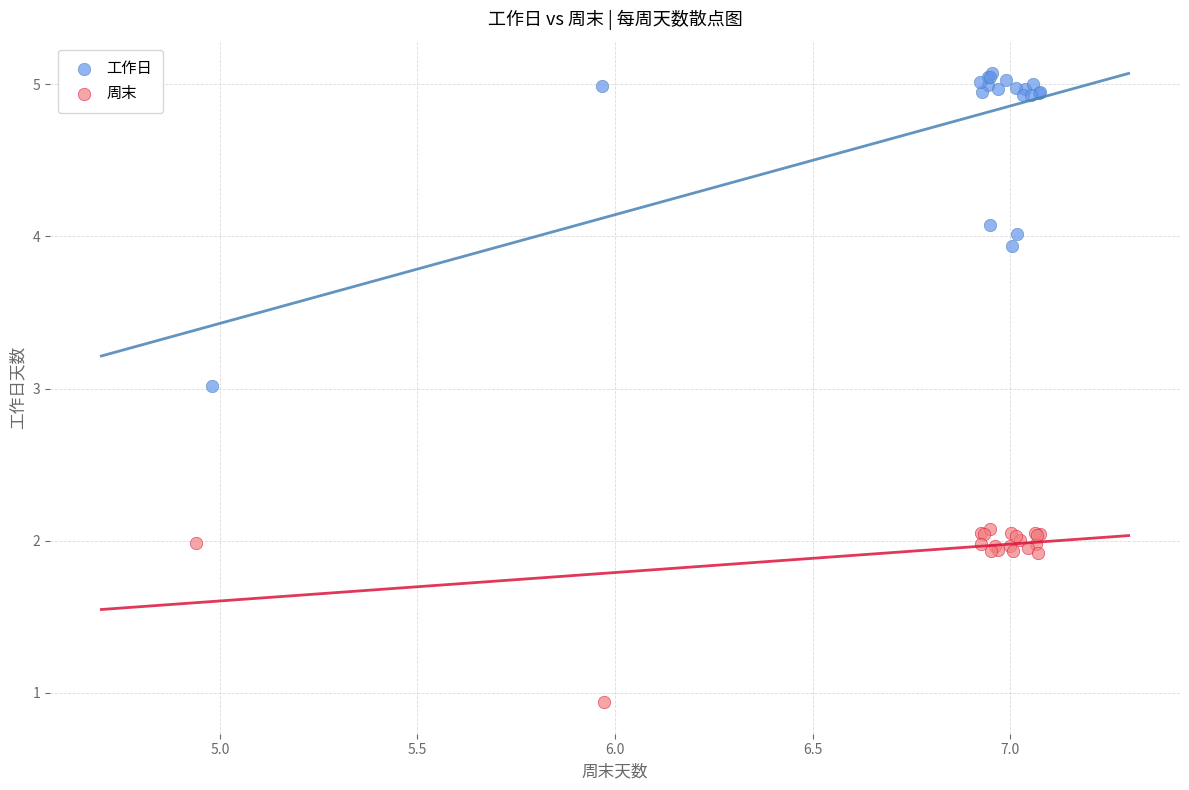

Which series reaches the minimum Y coordinate?

周末